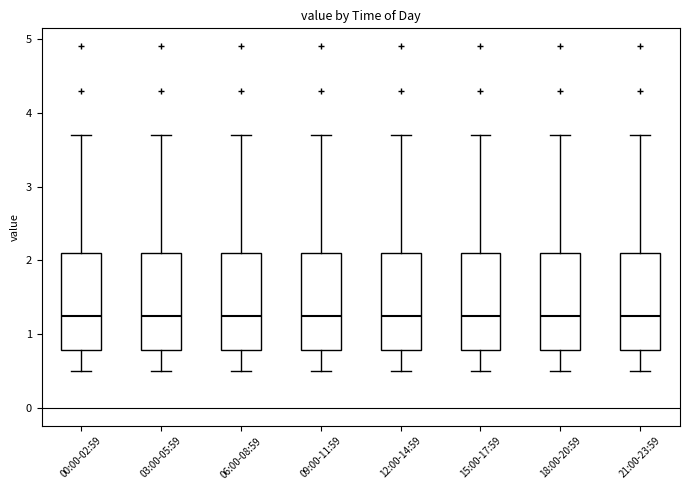

Where is the upper edge of the box for 15:00-17:59 on the y-axis? The values are not printed on the chart, so give them approximately, as read against the axis.

2.1